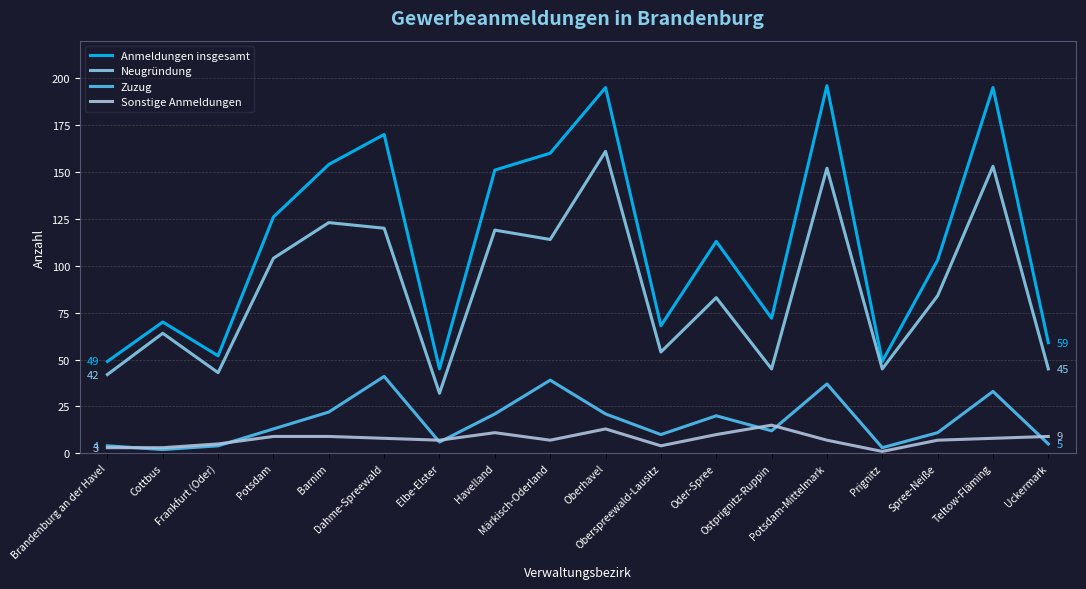

Which category has the highest value in the Zuzug series?

Dahme-Spreewald